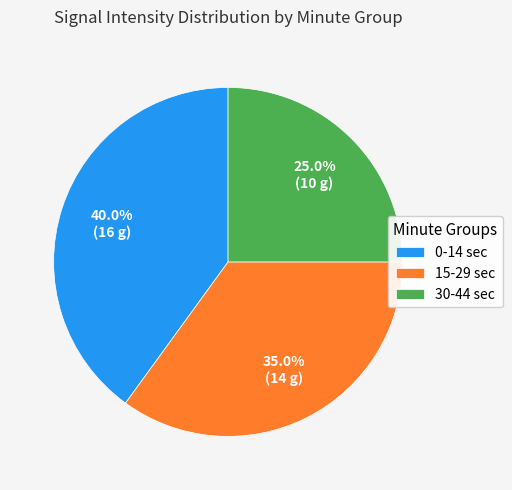

Which slice is the largest?

0-14 sec